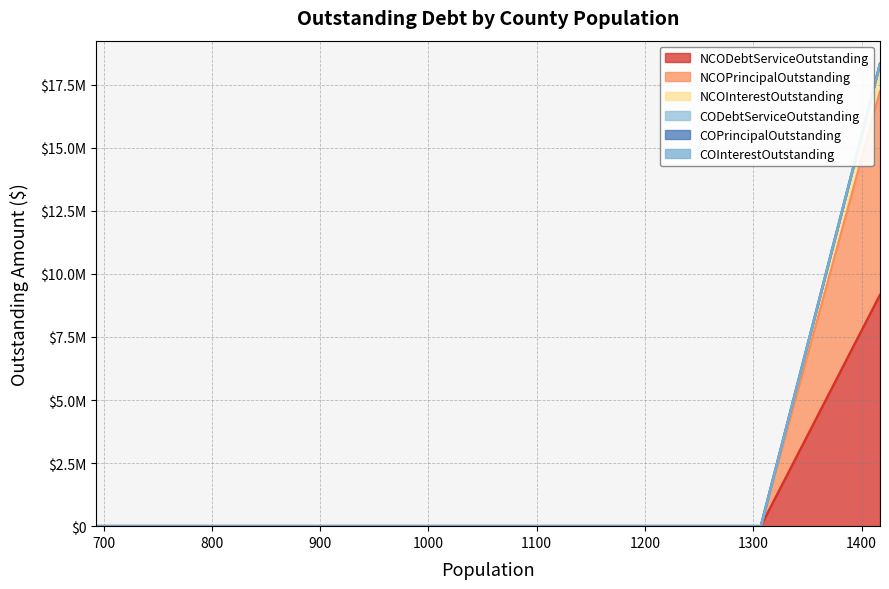

At how many categories does at least one series exceed 5267929?

1